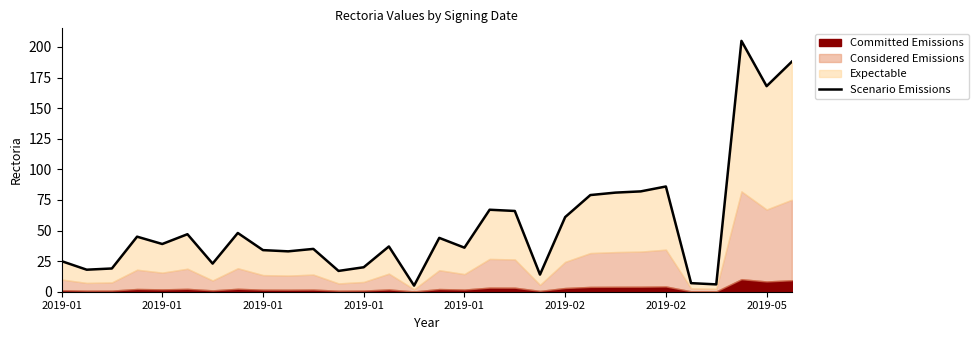

At which category does the chart reach its peak across all series?

27